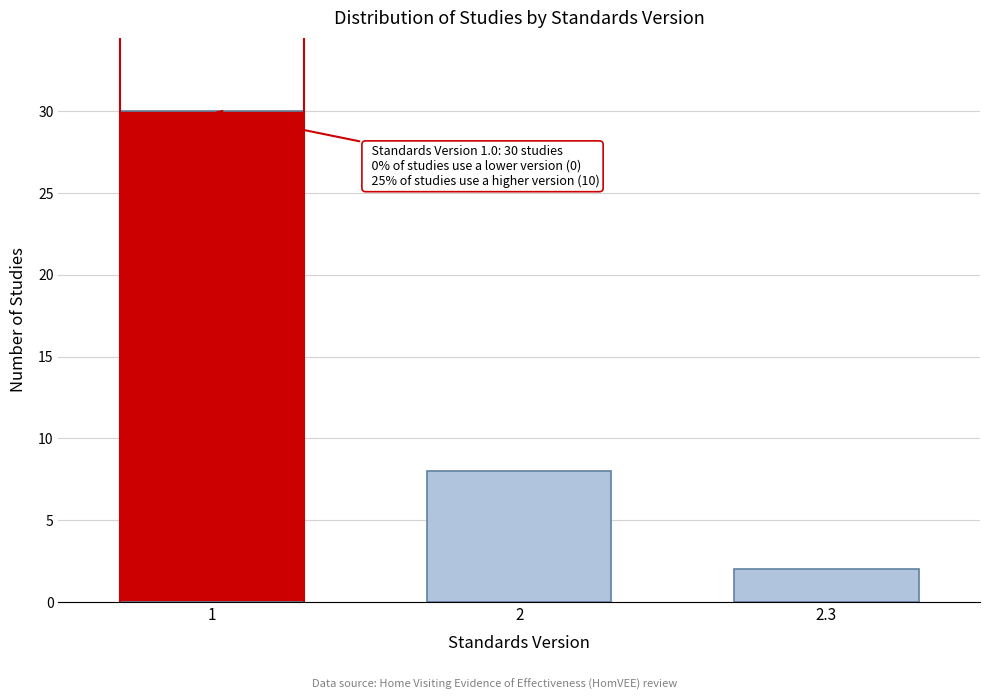

Reading left to right, what are all the values shown in this chart?

1=30	2=8	2.3=2